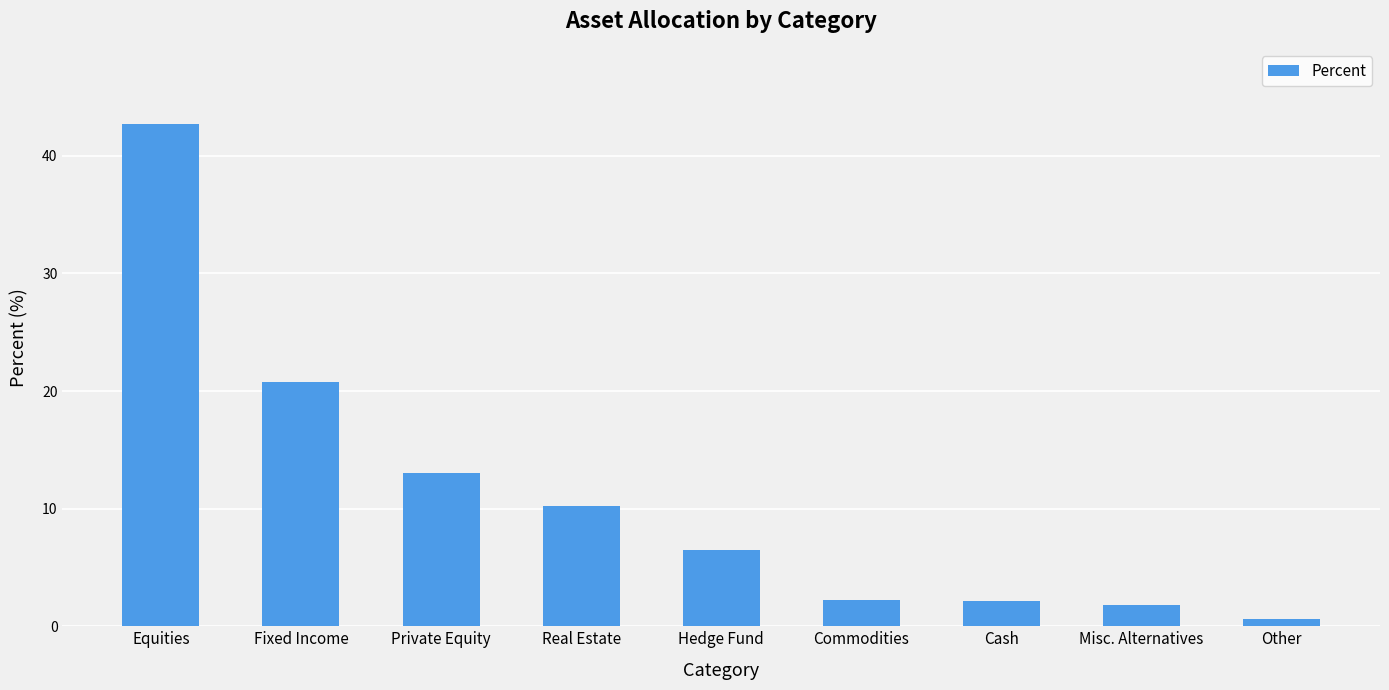

What position from the right is Private Equity?

7